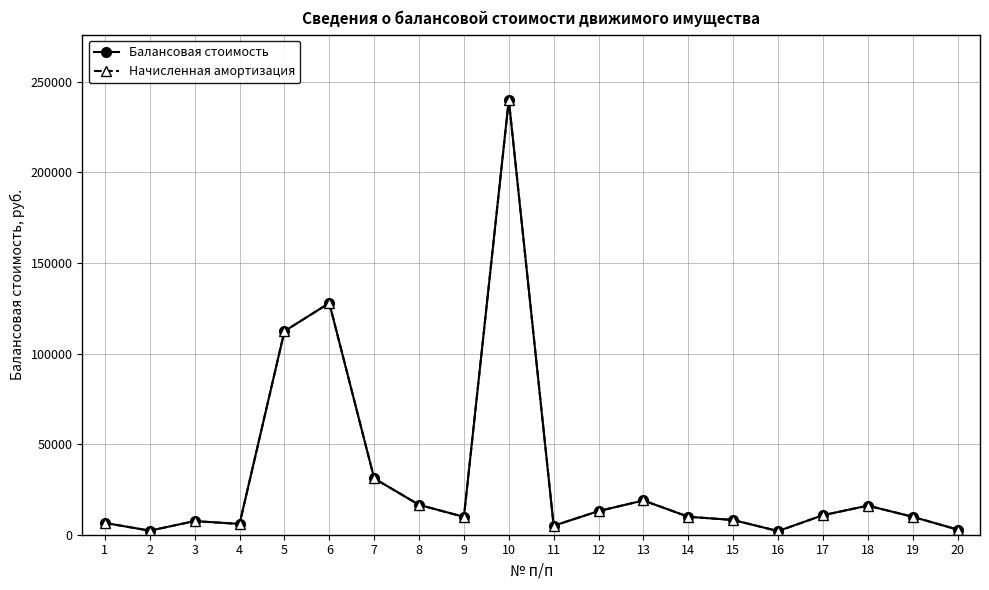

Count the number of data series in this chart.

2